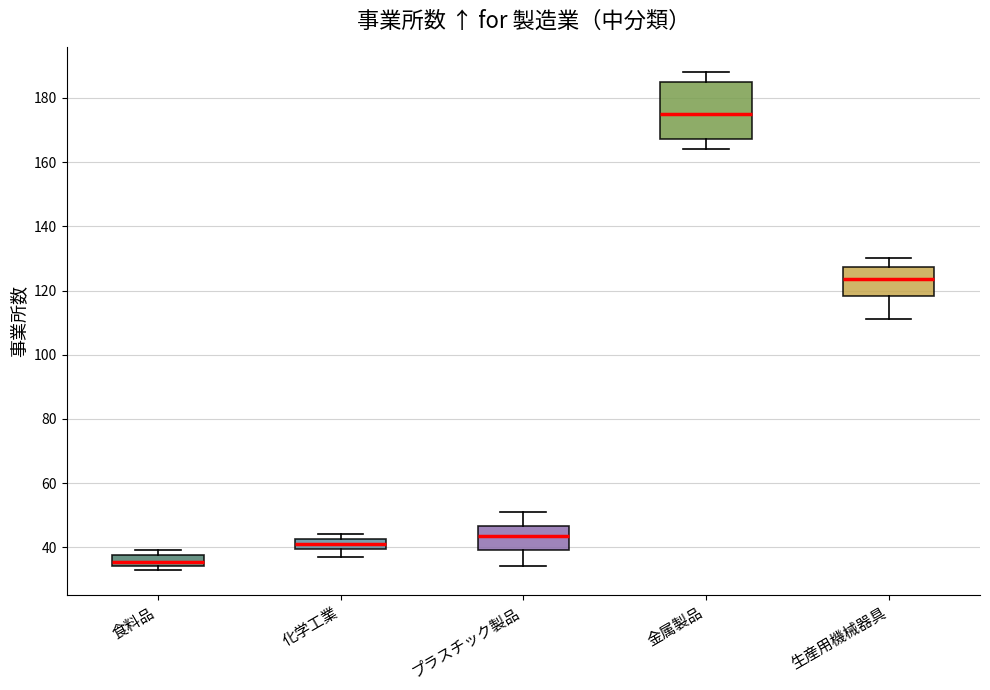

Which box has the lowest median line?

食料品